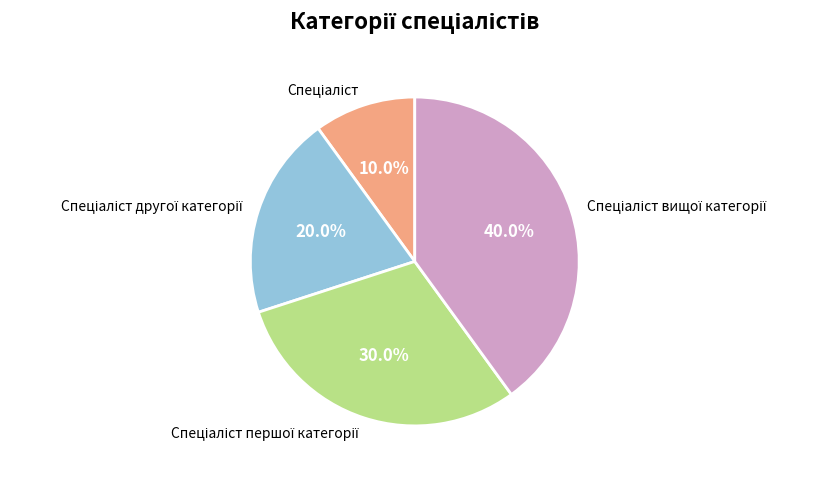

Is there a majority slice in this chart?

No